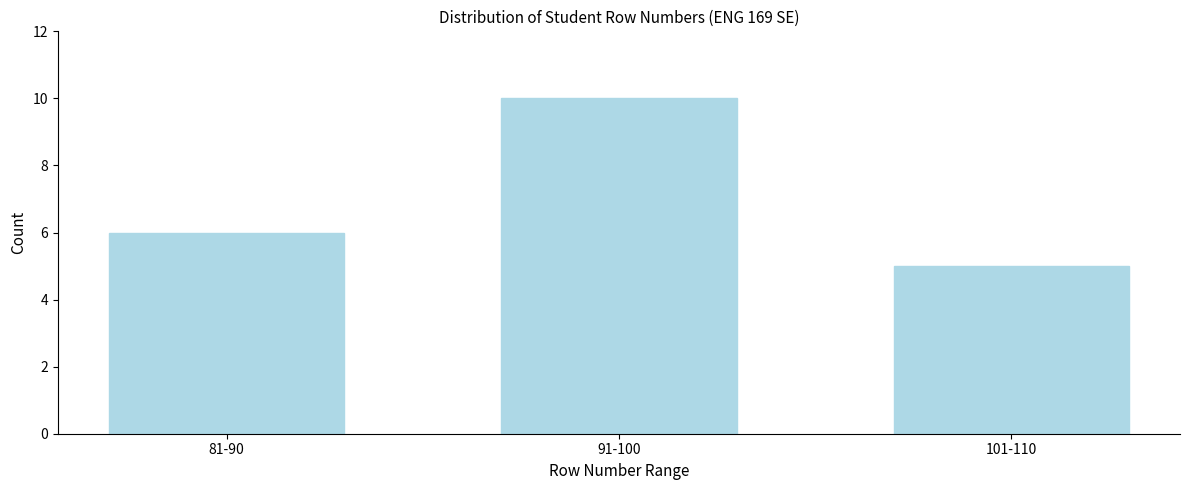

Reading left to right, what are all the values shown in this chart?

6	10	5